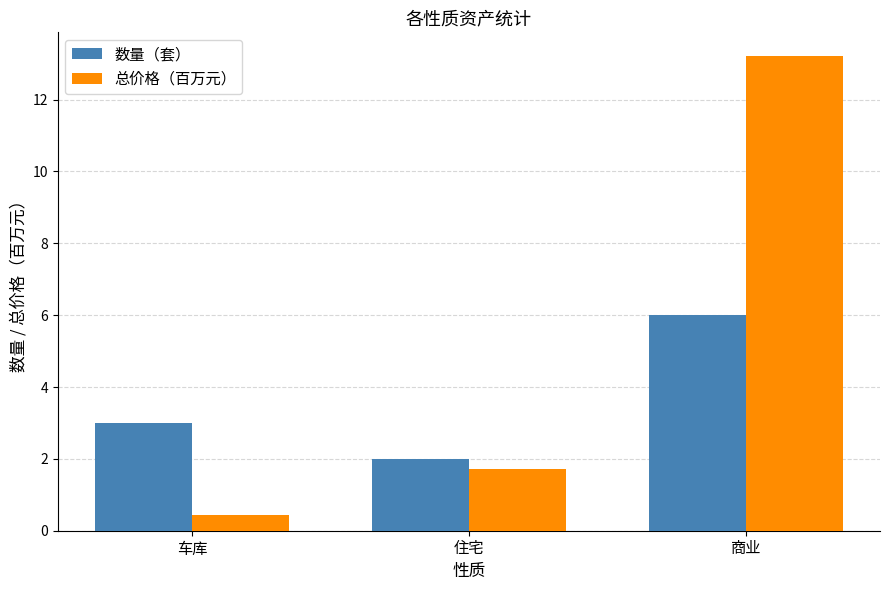

What is the average value of the 总价格（百万元） series?

5.1